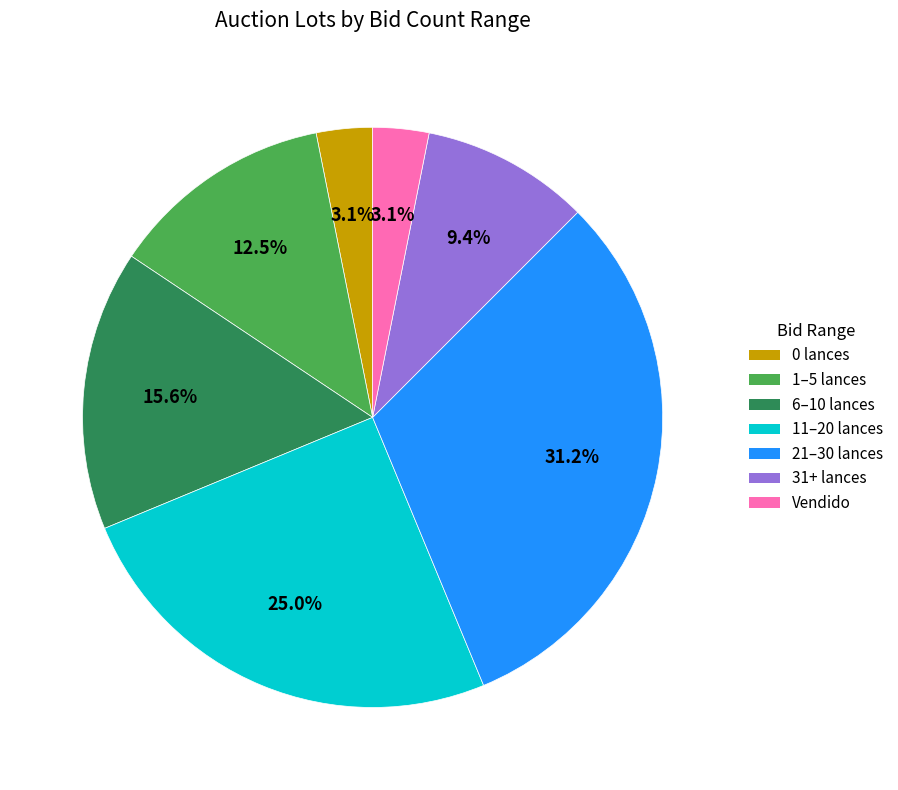

What is the largest slice in the pie chart?

21–30 lances